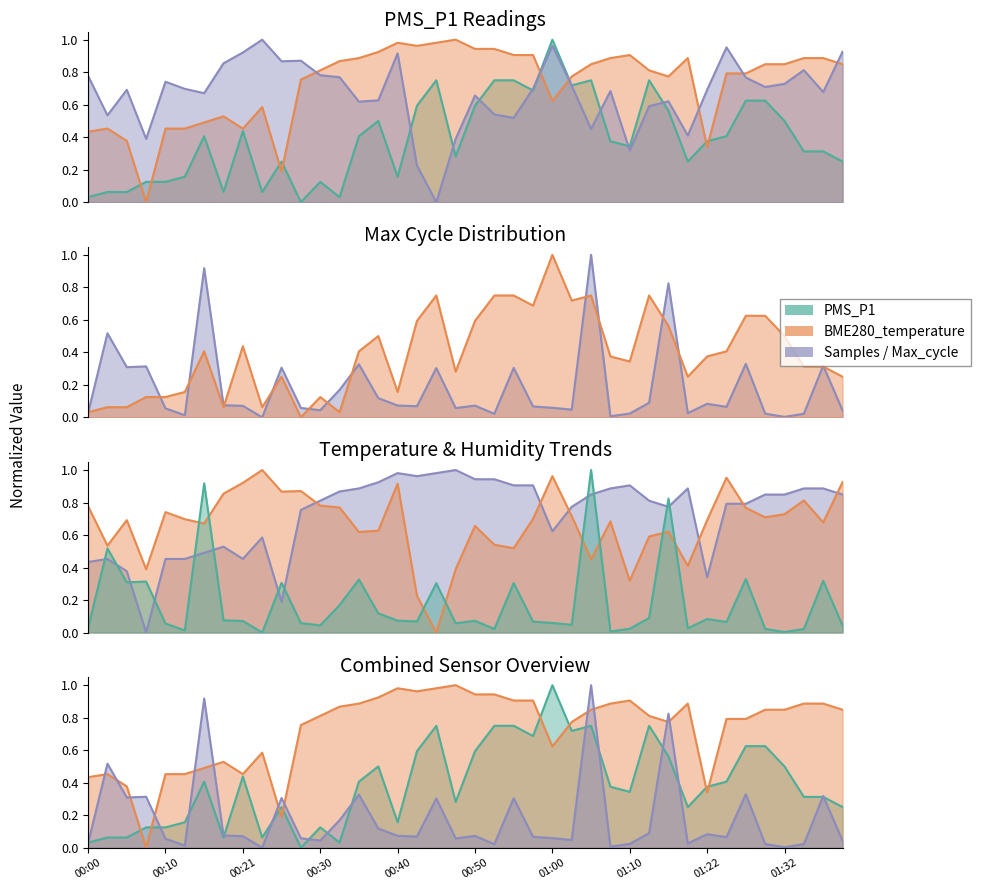

What is the average value of the BME280_temperature series?

0.7